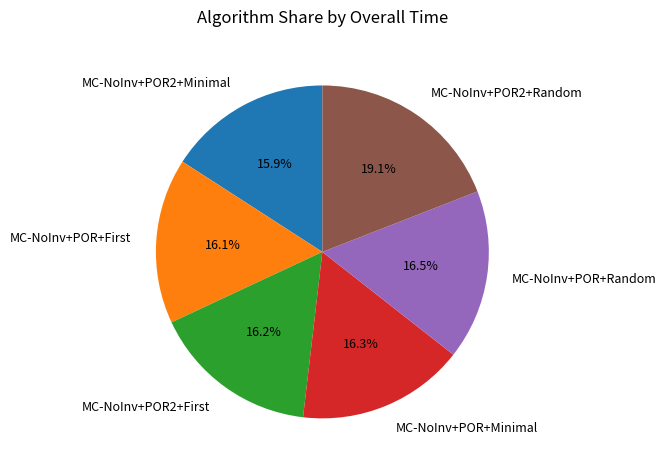

Does MC-NoInv+POR+Minimal account for over 50% of the chart?

No